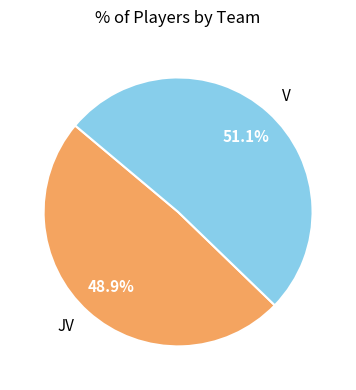

How many segments does this pie chart have?

2